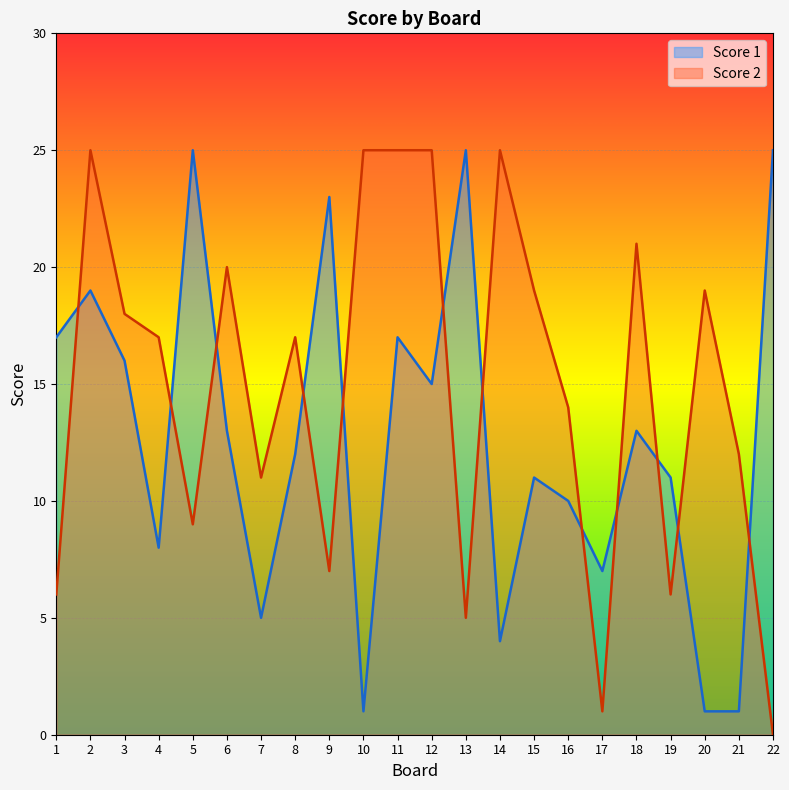

Does the chart display data point markers on the line(s)?

No